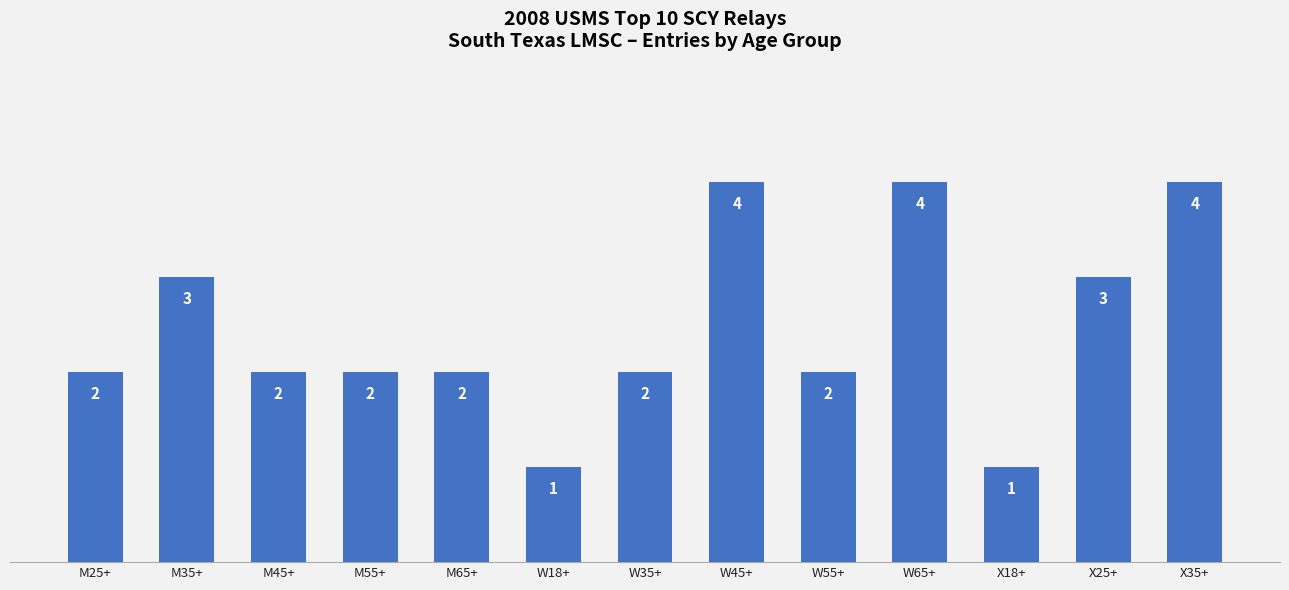

What is the minimum value shown in the chart?

1